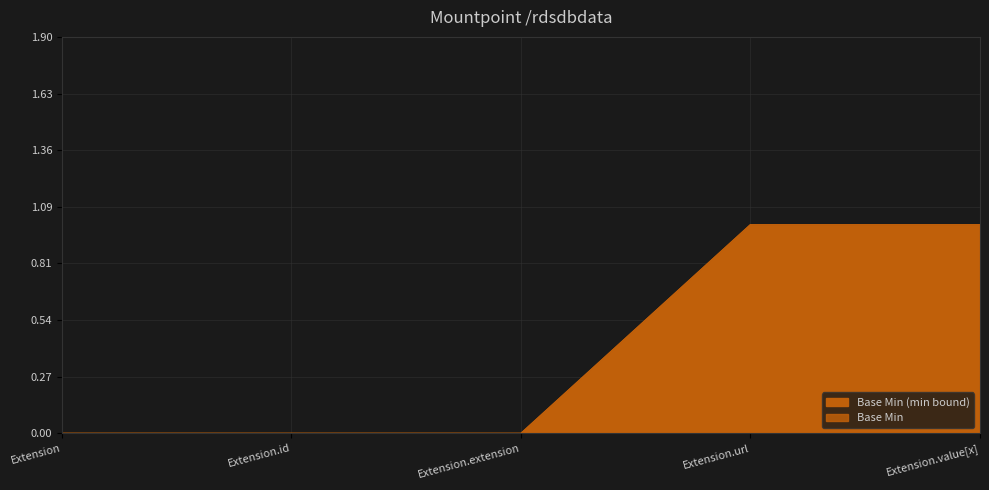

Is it true that the value at Extension.value[x] is 0?

True